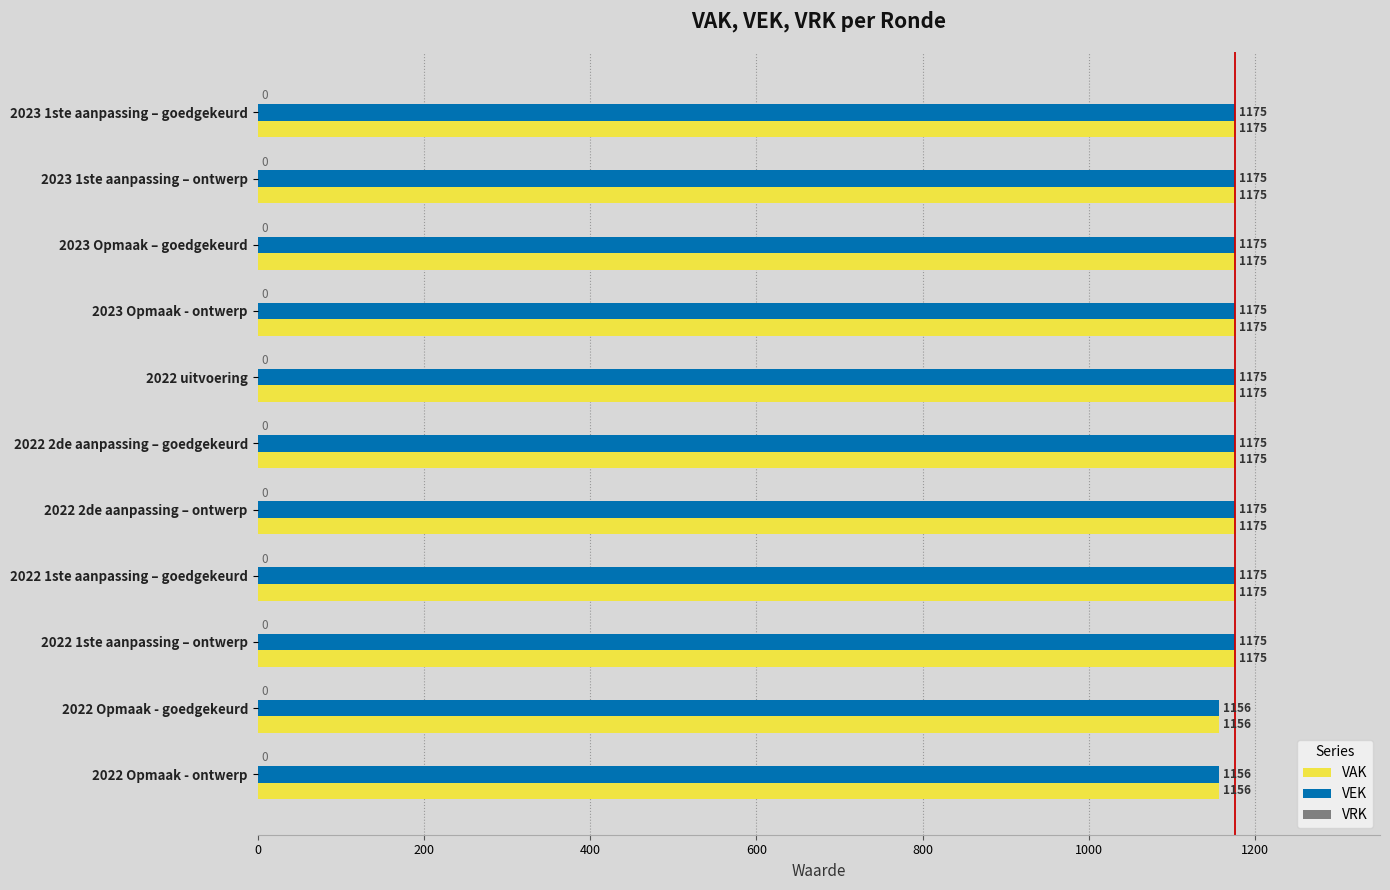

What is the average value of the VEK series?

1172